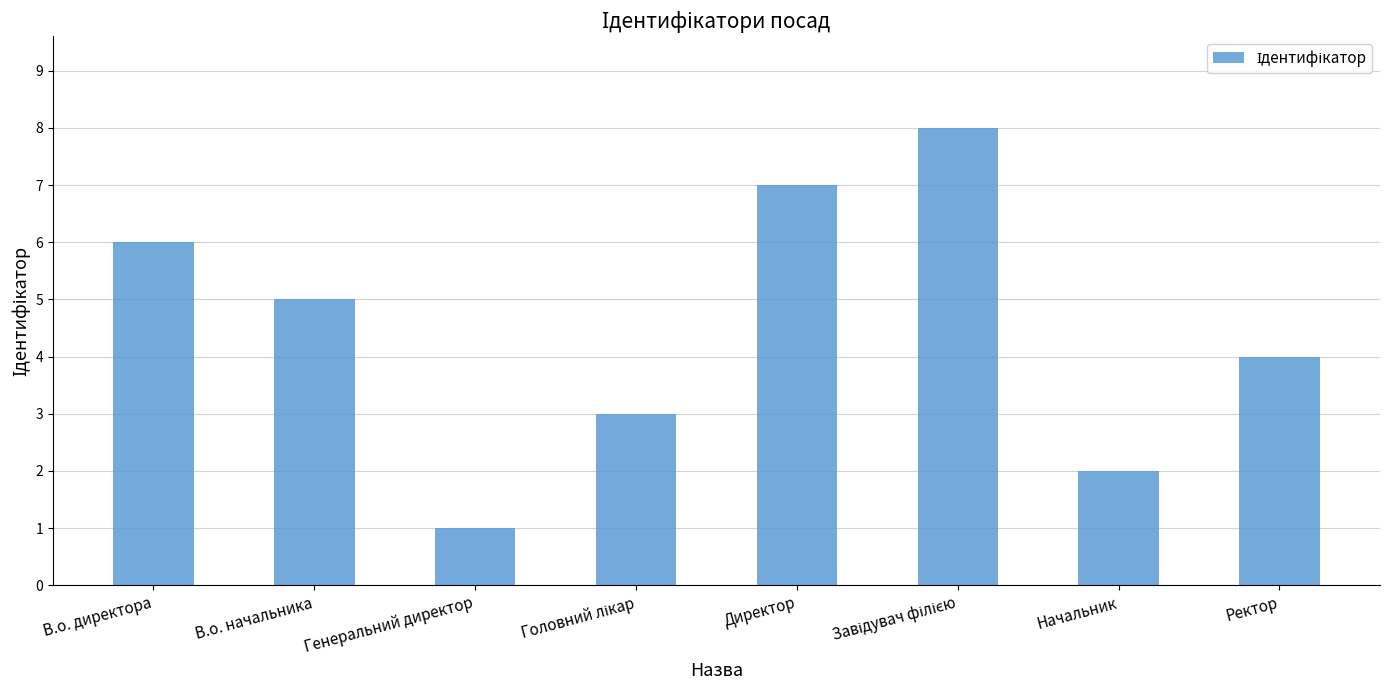

The value at Ректор is 6. True or false?

False